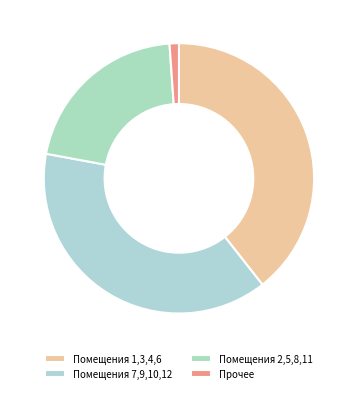

Count the number of slices in the pie.

4